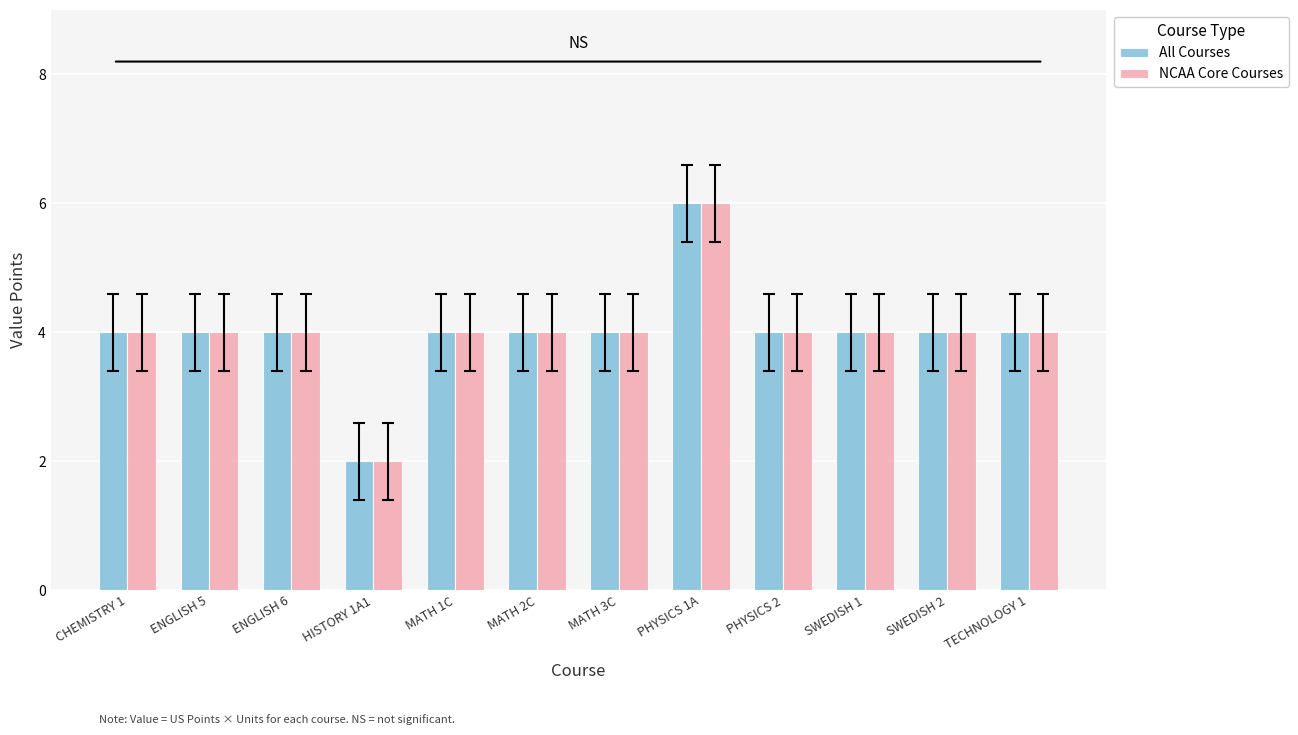

Is the value of All Courses at ENGLISH 6 greater than the value of NCAA Core Courses at PHYSICS 1A?

No